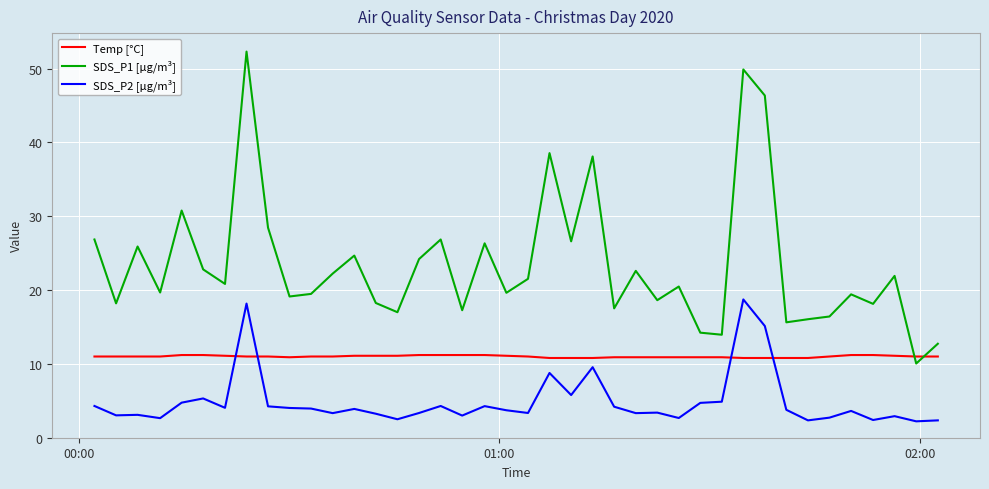

What is the difference between the maximum and second lowest values in the SDS_P2 [µg/m³] series?

16.4